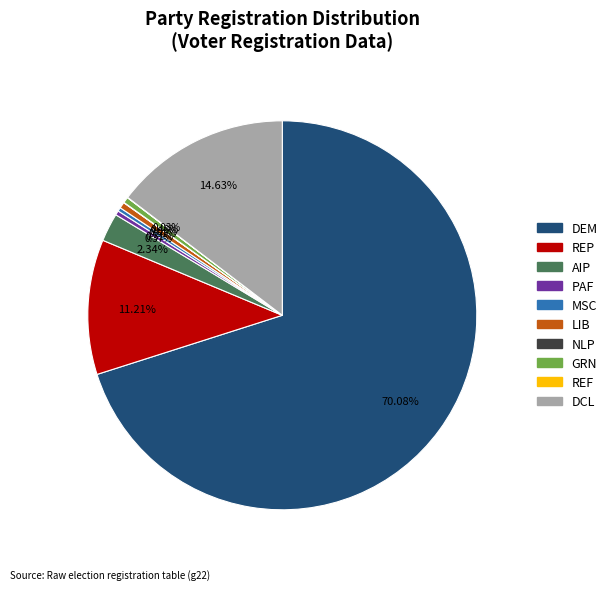

Is there any slice that represents more than half of the pie?

Yes